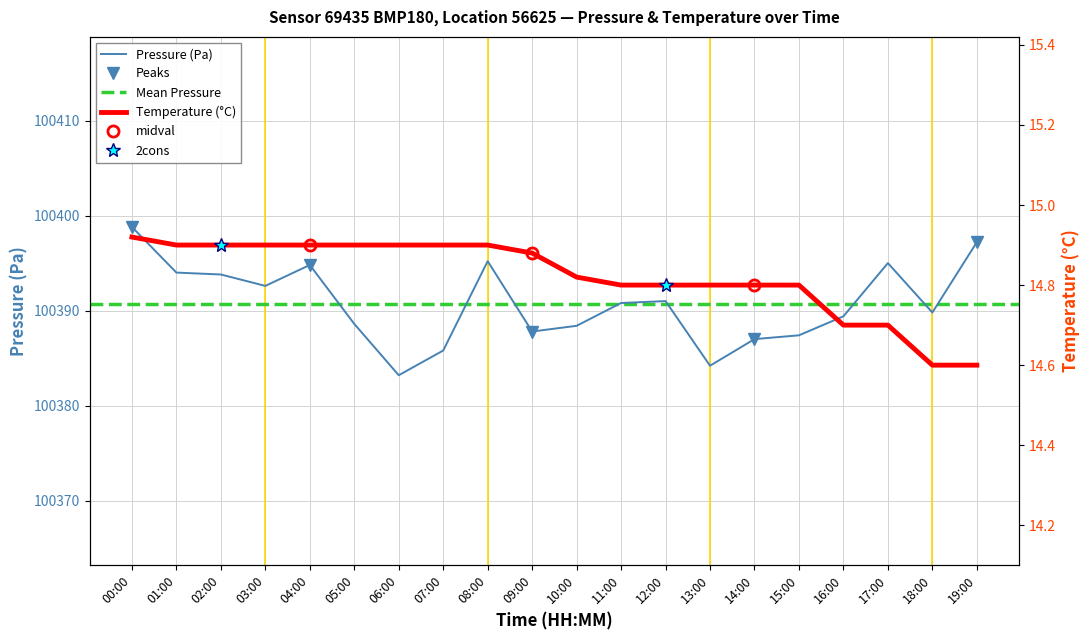

Rank the series by their maximum value, from lowest to highest.

temperature, pressure